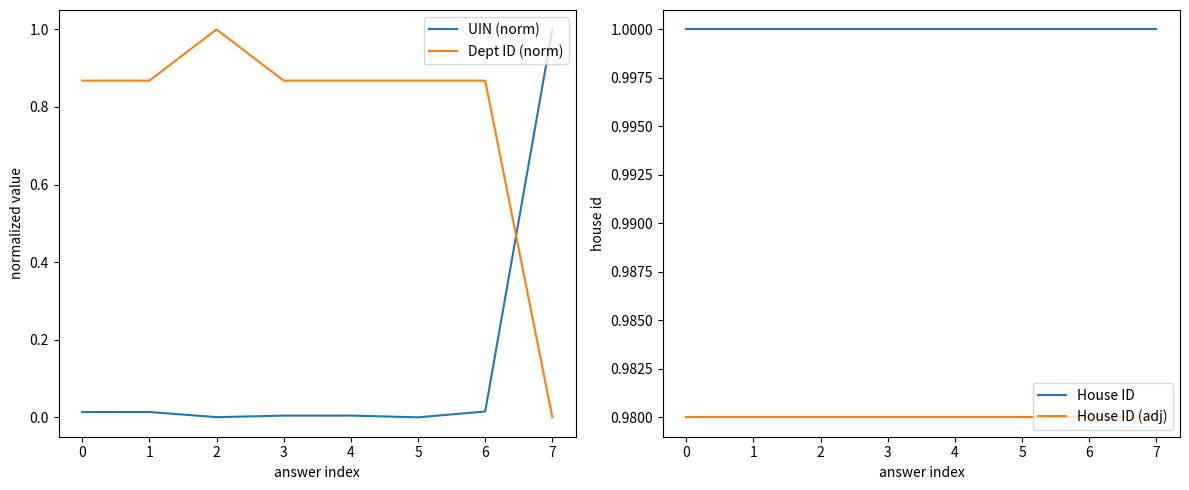

Where do UIN (norm) and House ID (adj) first cross each other?

5 and 6